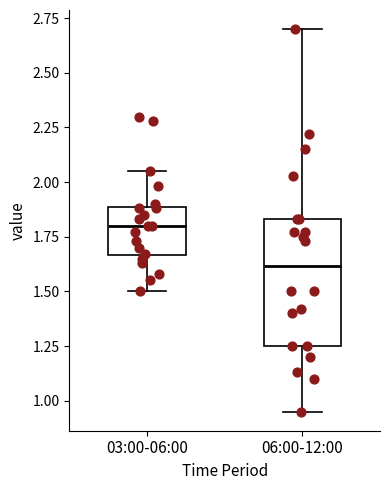

Which box has the lowest median line?

06:00-12:00